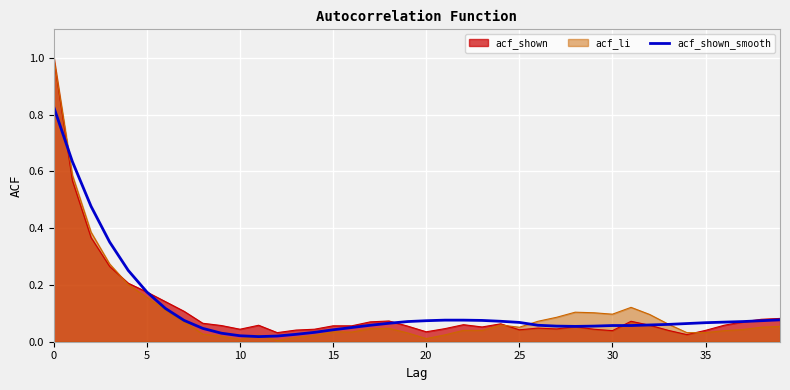

What is the greatest value displayed?

1.0